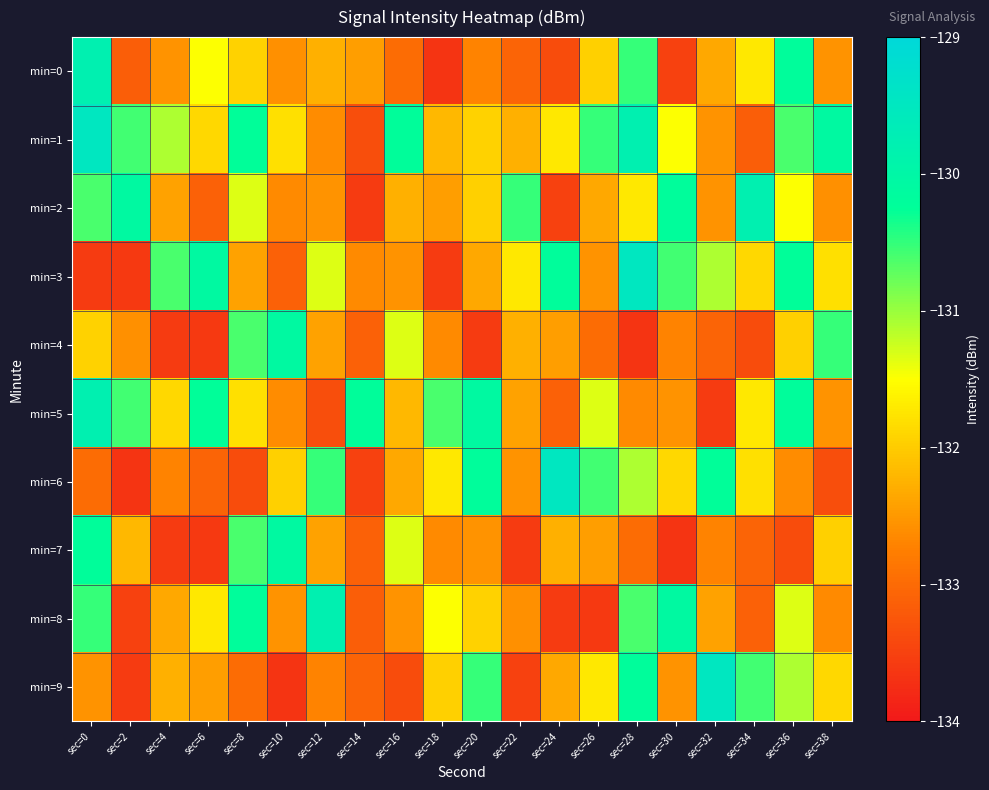

Which series has the largest total across all categories?

min=1